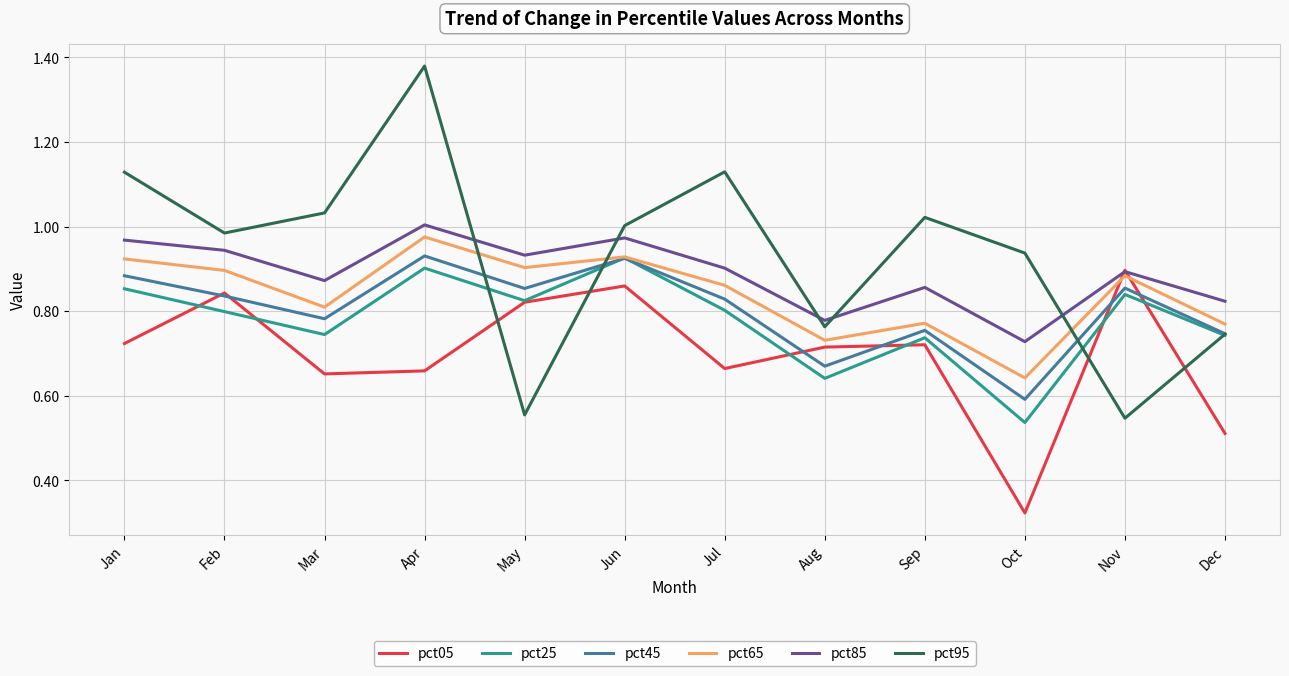

Is the value of pct85 at Jun greater than the value of pct45 at Dec?

Yes